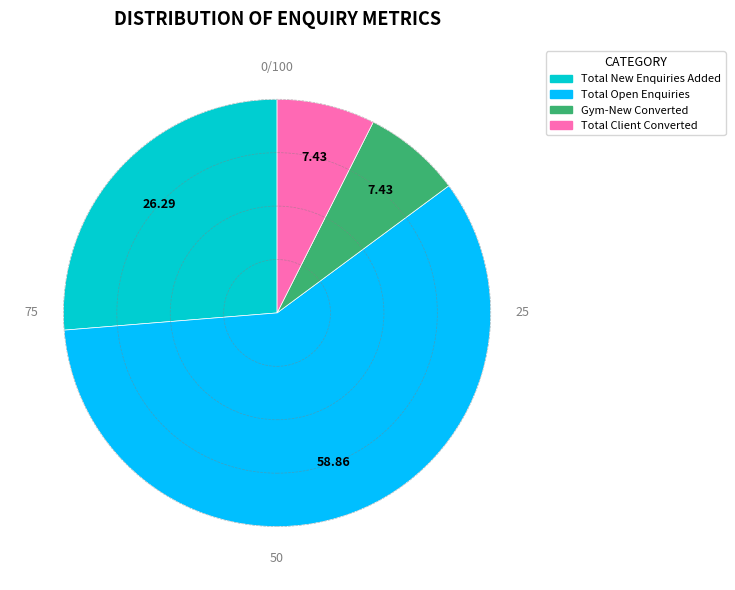

Does any single category account for the majority?

Yes